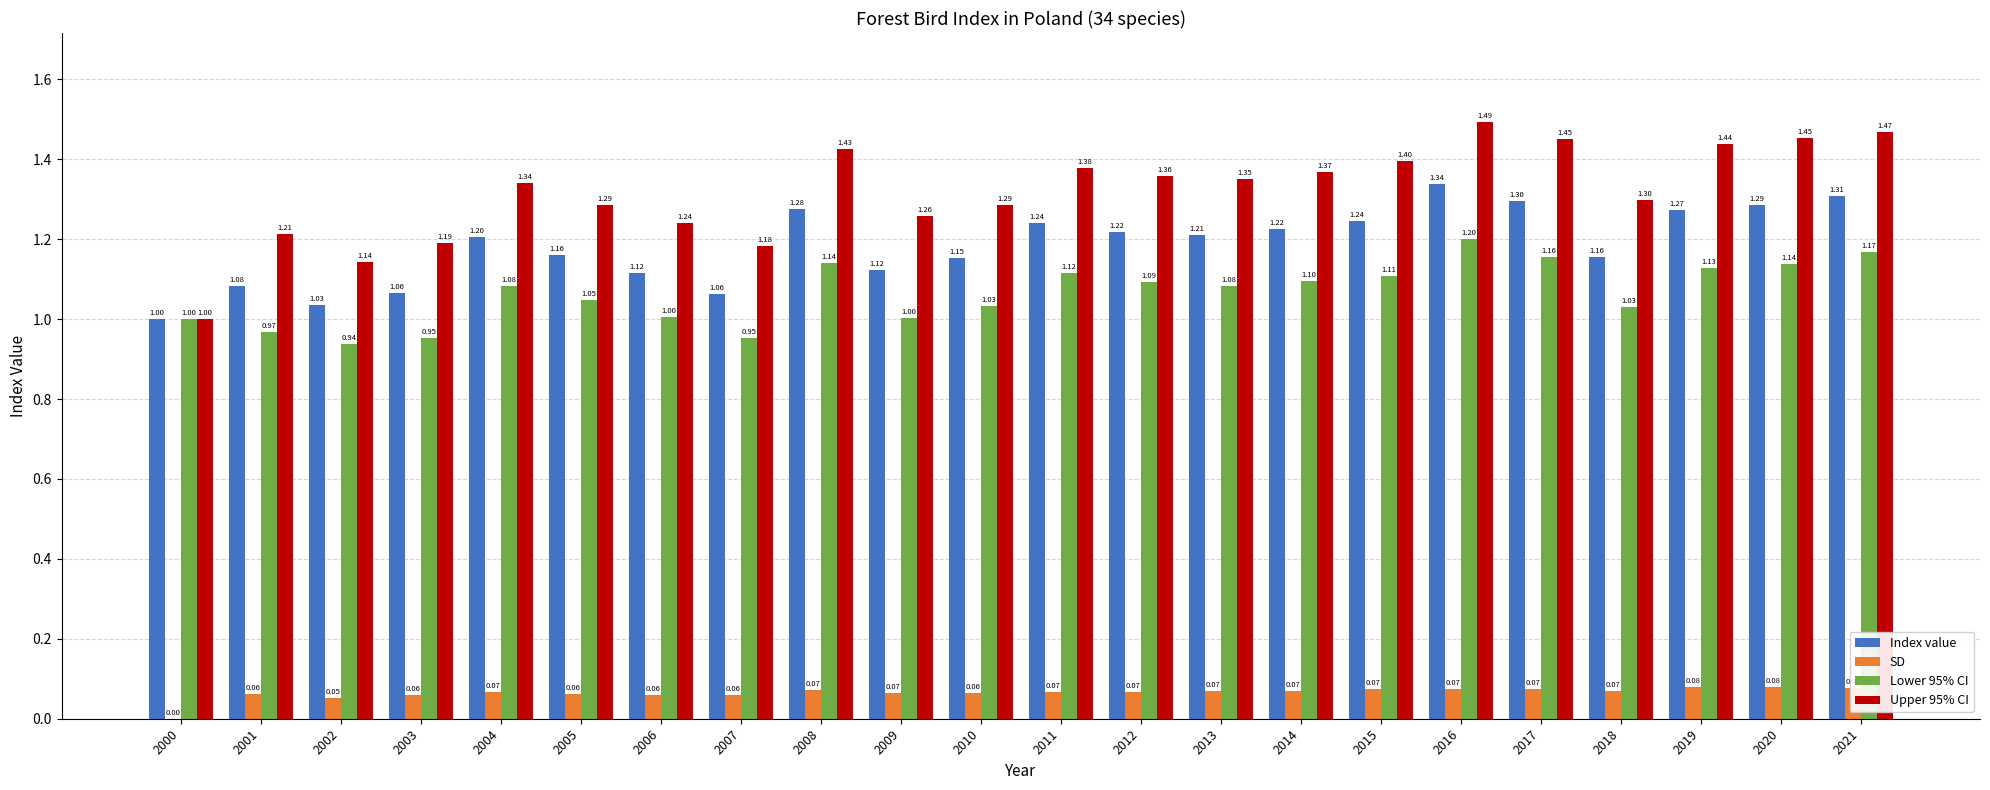

The SD series shows 0.0 at 2016. True or false?

False